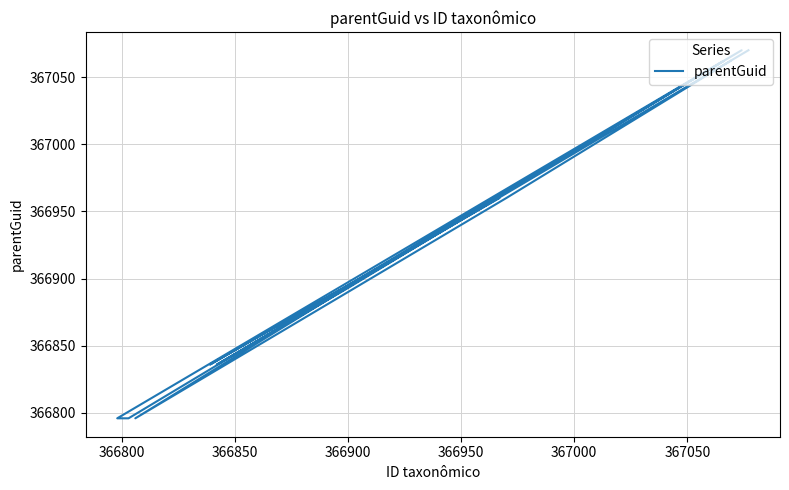

What is the value of the 4th point from the left?

367062